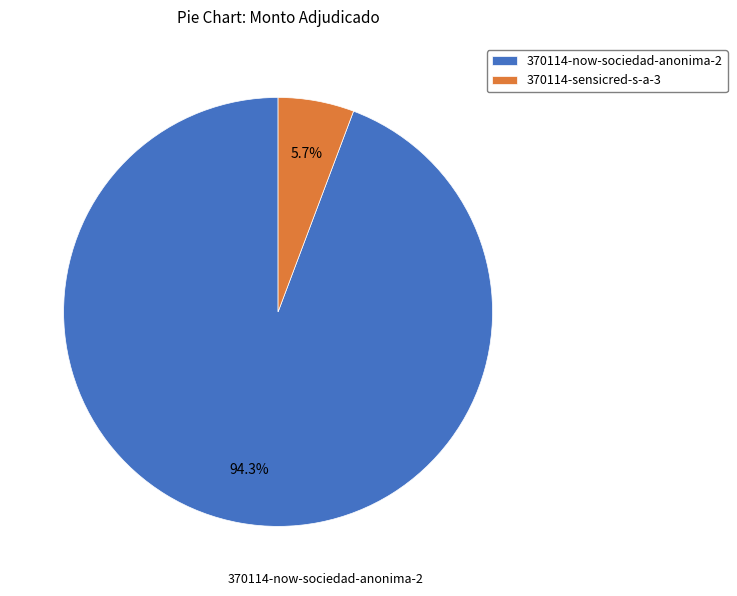

How many segments does this pie chart have?

2